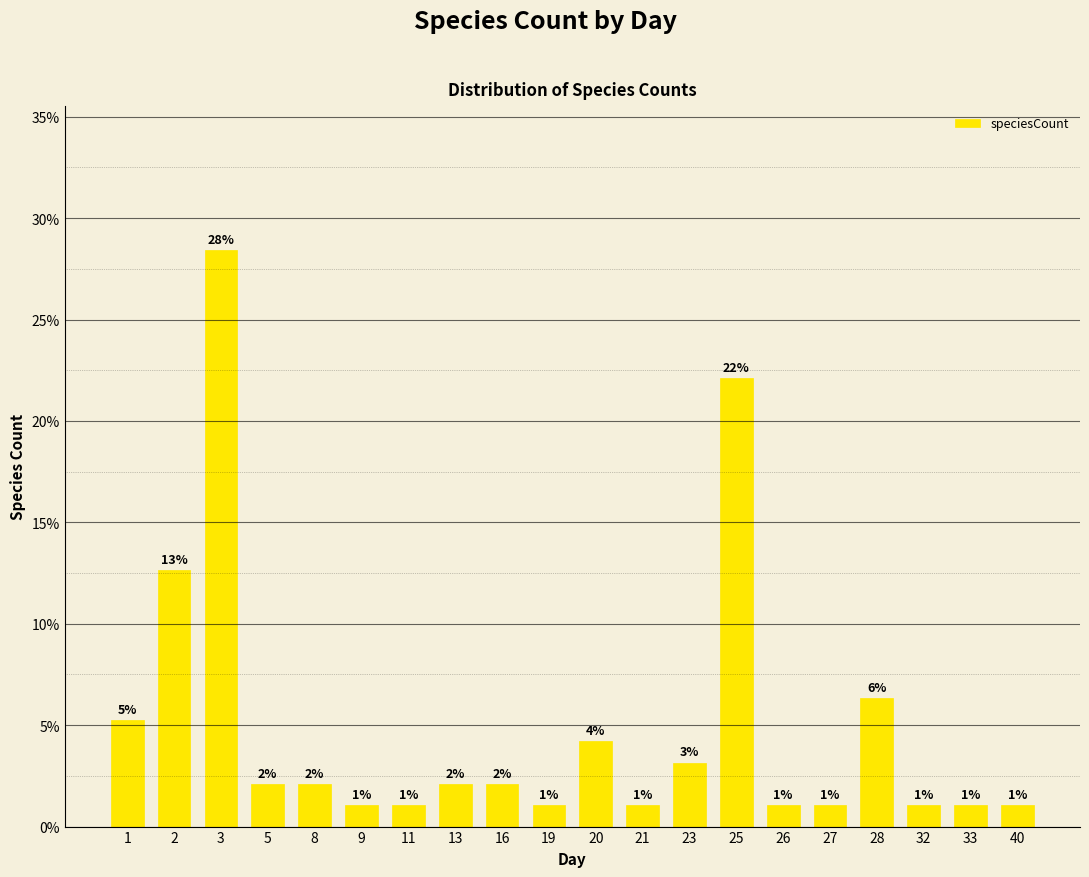

Rank the categories by value from lowest to highest.

9, 11, 19, 21, 26, 27, 32, 33, 40, 5, 8, 13, 16, 23, 20, 1, 28, 2, 25, 3